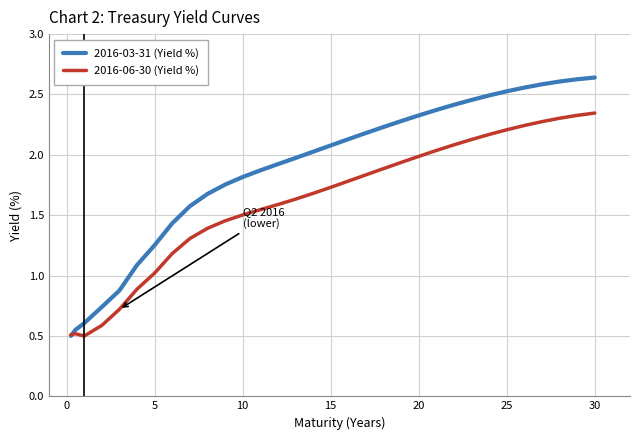

What is the smallest value displayed?

0.5